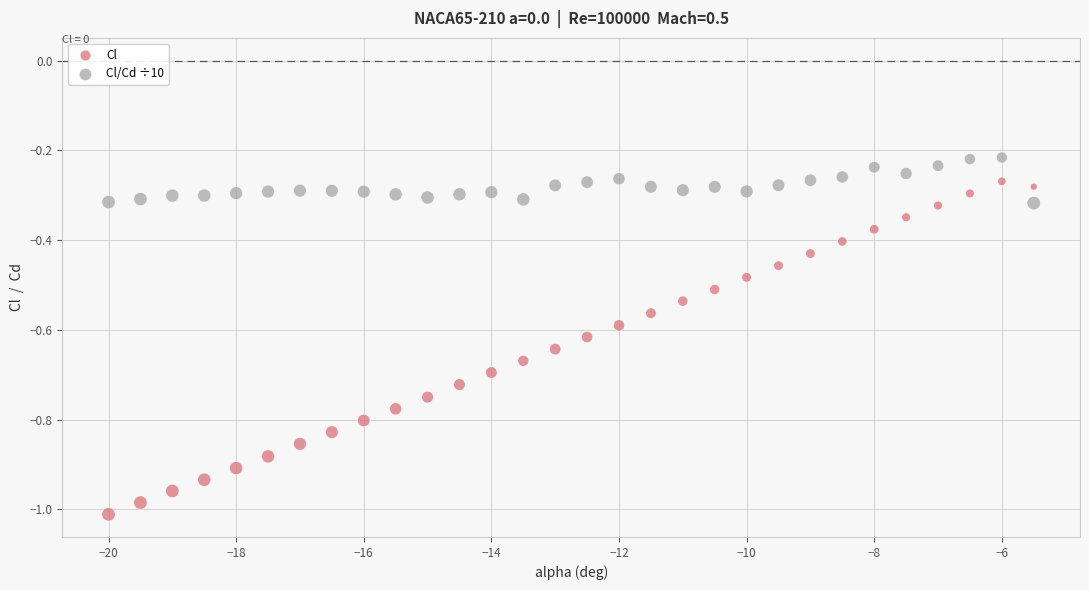

Which series reaches the minimum Y coordinate?

Cl